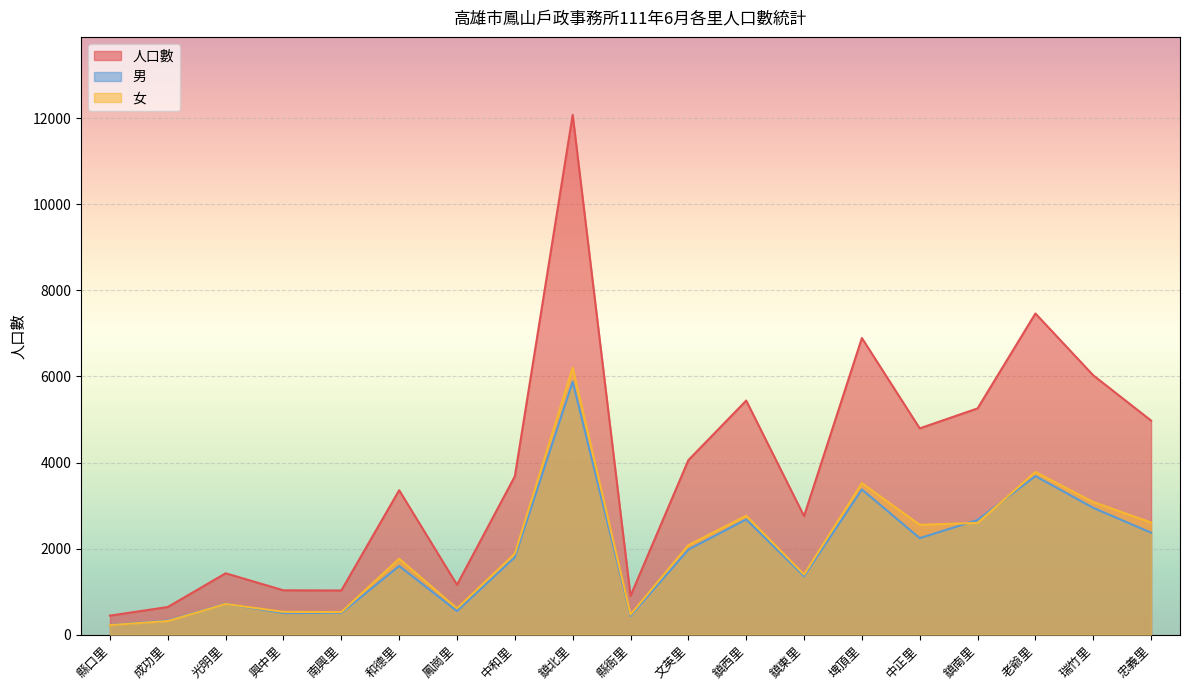

How many lines are shown in the chart?

3